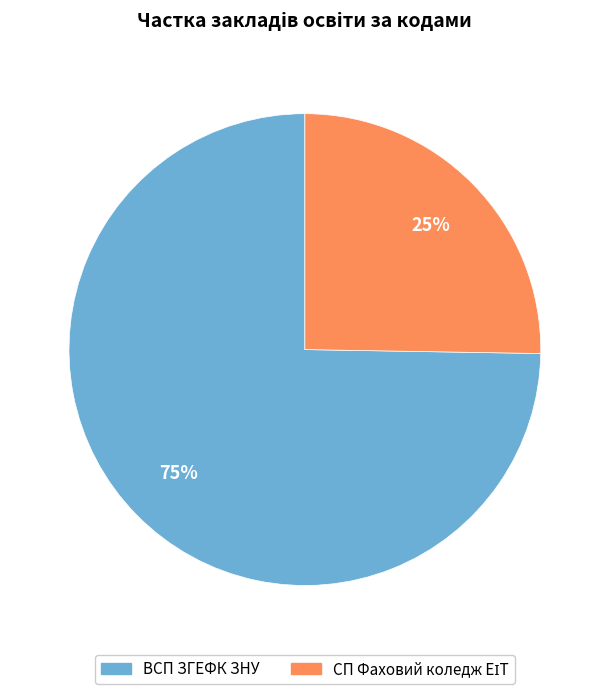

What percentage is the ВСП ЗГЕФК ЗНУ slice, to the nearest percent?

75%